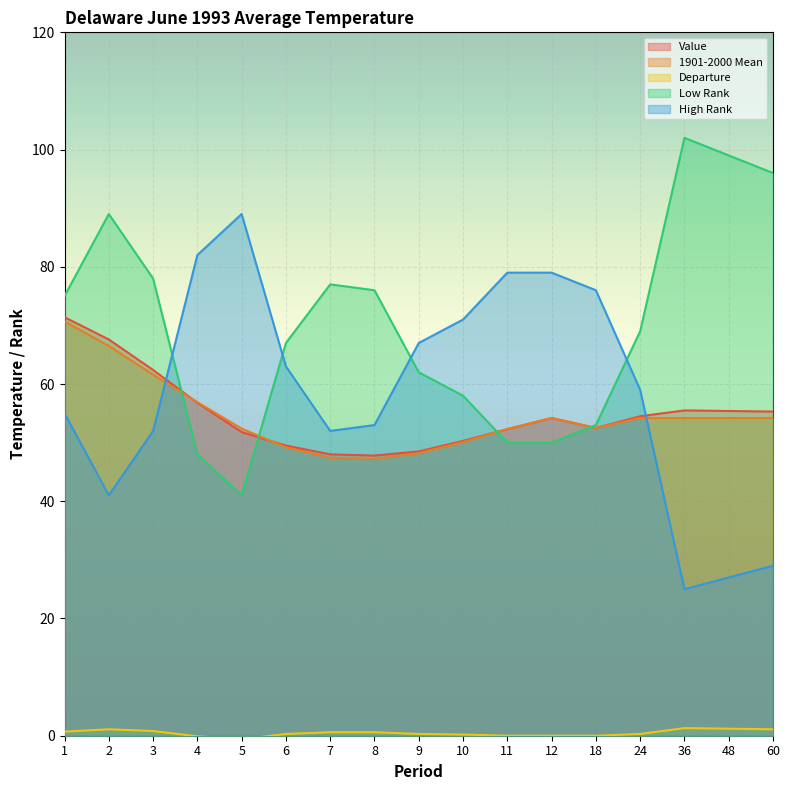

How many lines are shown in the chart?

5